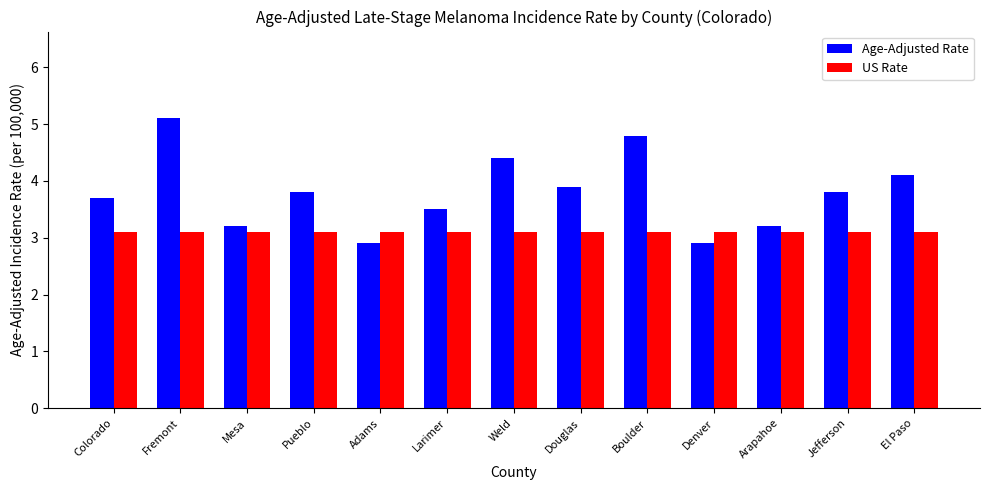

What is the label of the 2nd bar from the left?

Fremont